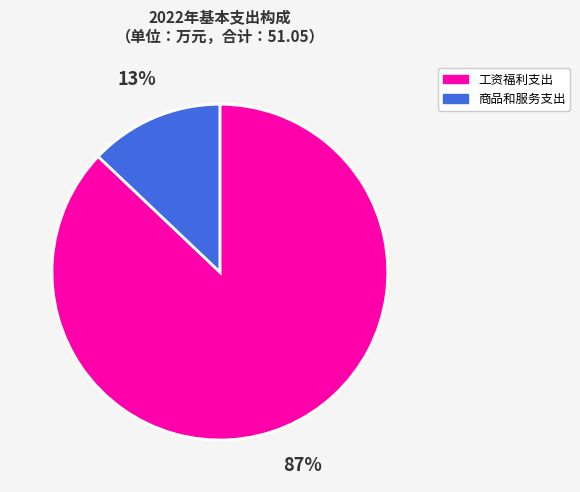

The 商品和服务支出 slice represents 13% of the pie. True or false?

True